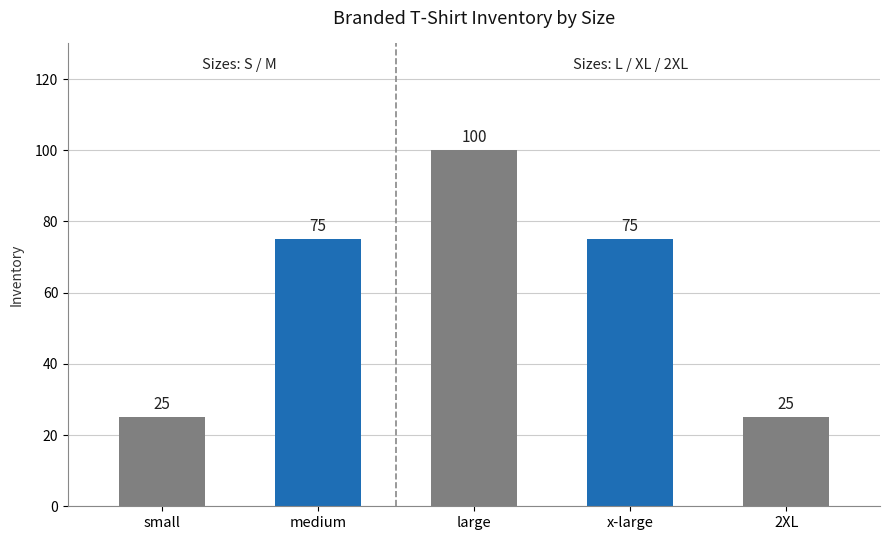

Does the chart contain stacked bars?

No